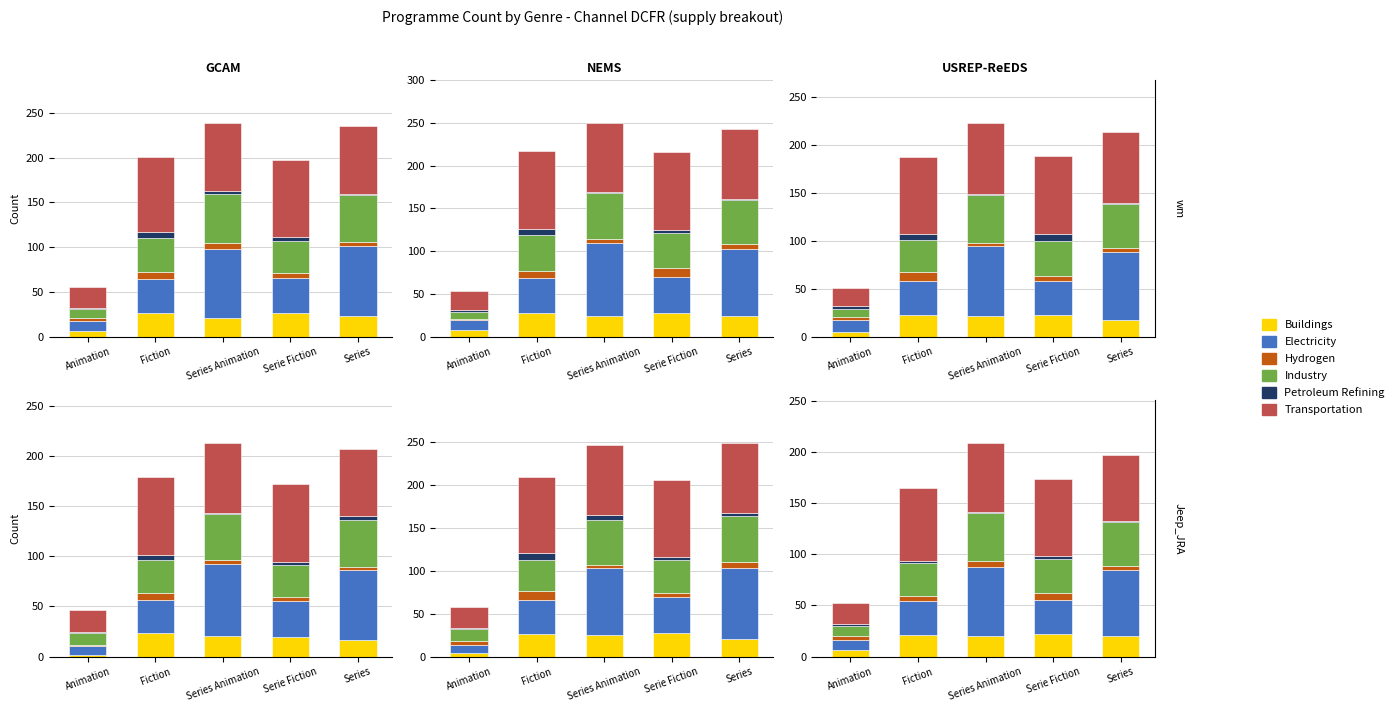

Where does the Electricity series first go above 33?

Series Animation